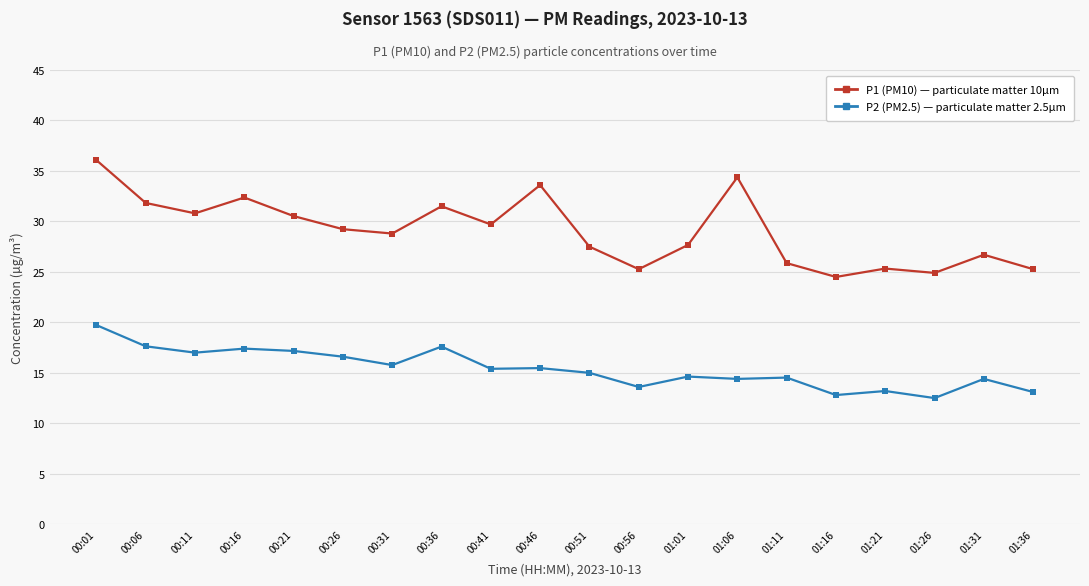

What position from the right is 00:01?

20